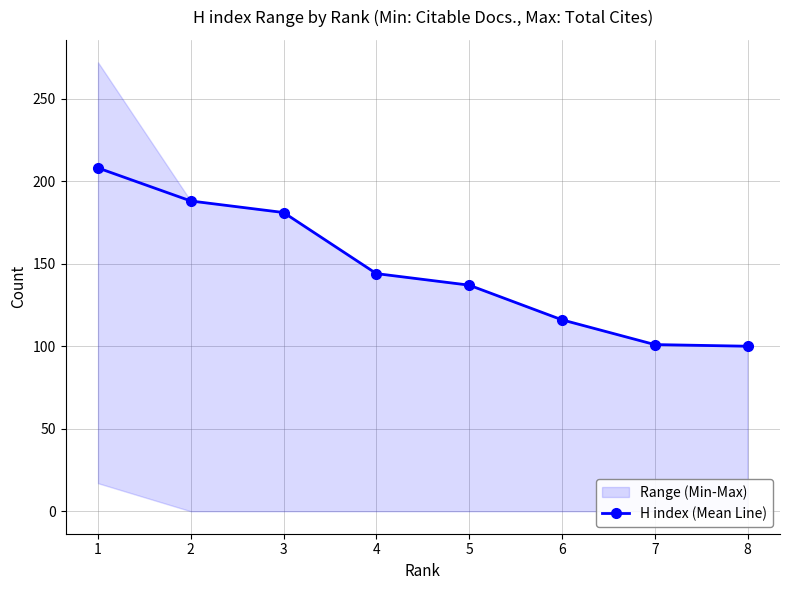

How many data points are less than 144?

4